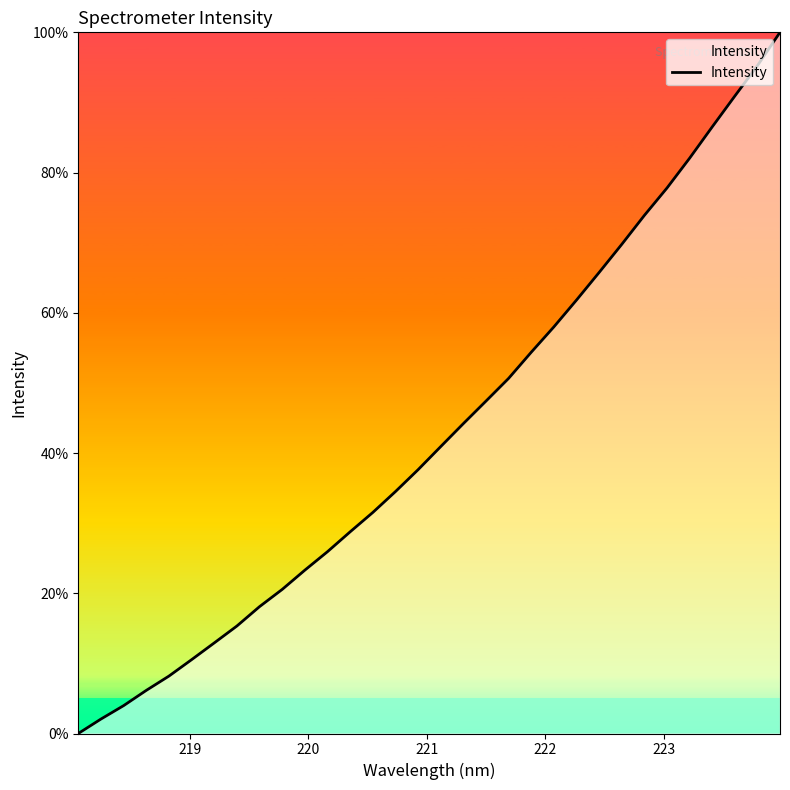

What is the greatest value displayed?

100.0